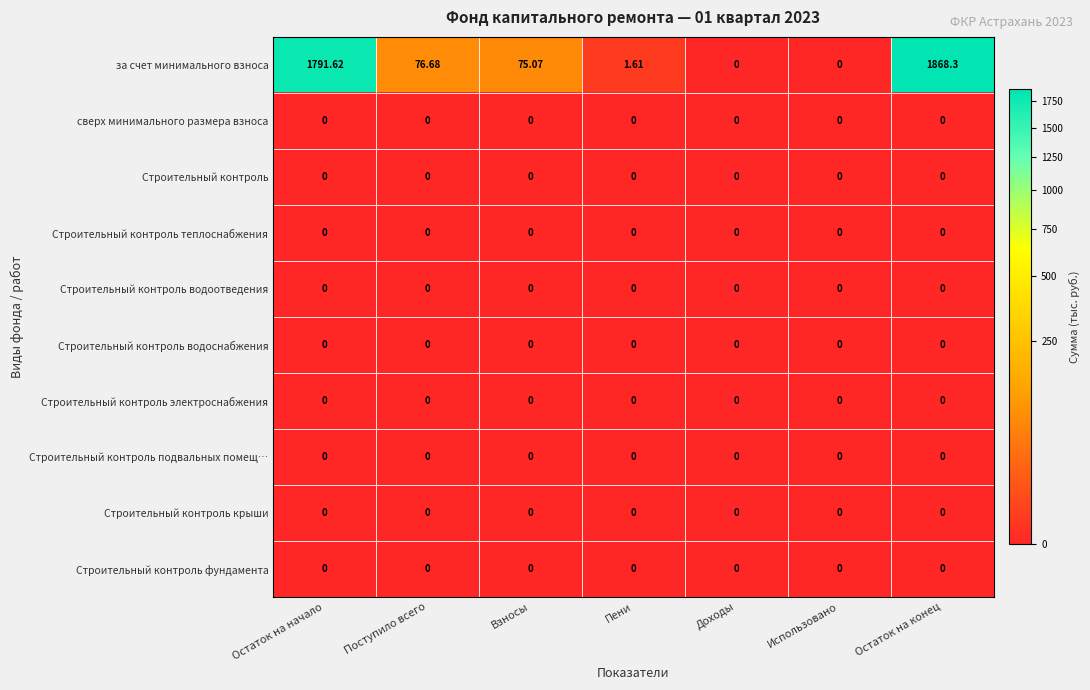

Which series has the largest total across all categories?

за счет минимального взноса